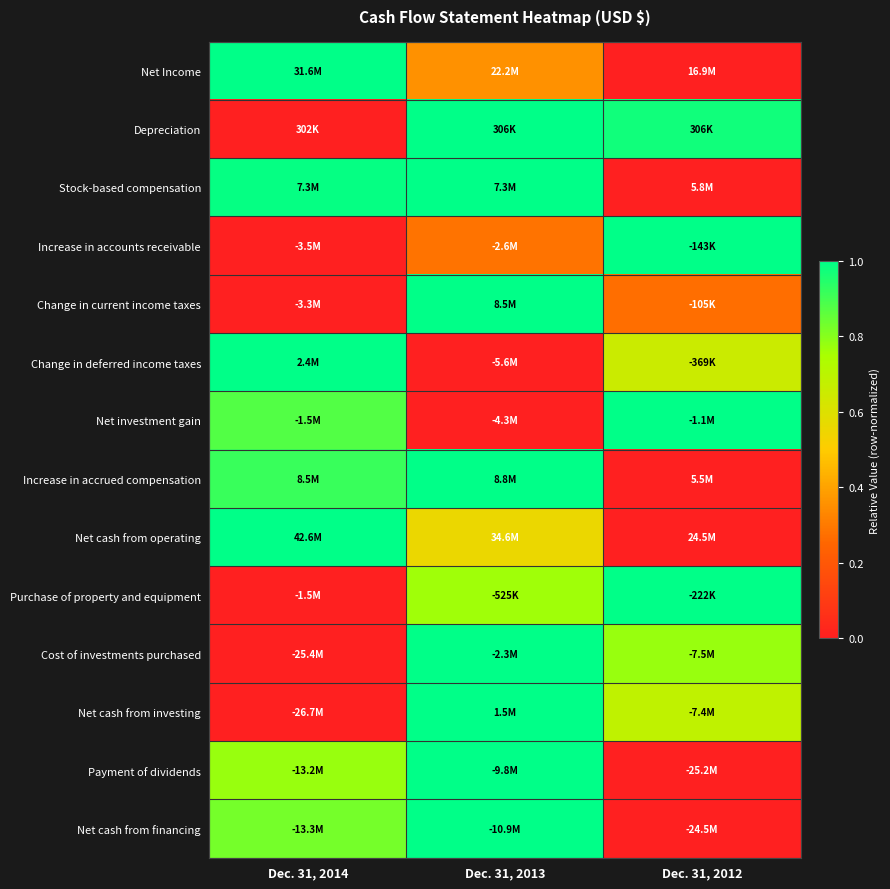

At which category is the sum across all series the highest?

Dec. 31, 2013